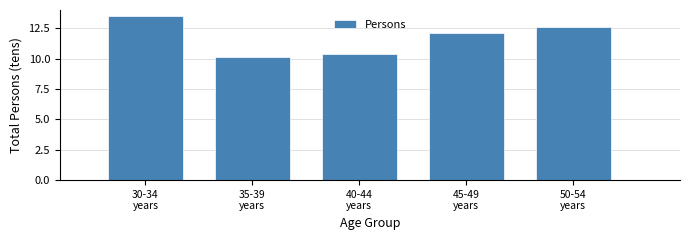

Reading left to right, transcribe all the data shown in this chart.

13.5	10.1	10.4	12.1	12.6